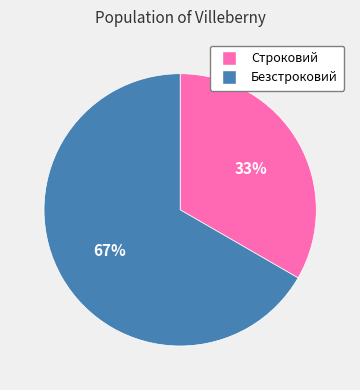

What percentage is the Безстроковий slice, to the nearest percent?

67%